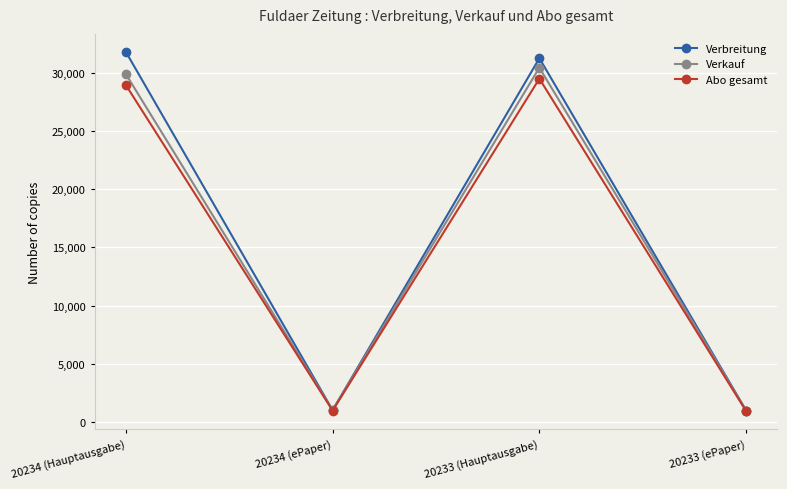

What is the average value of the Verbreitung series?

16254